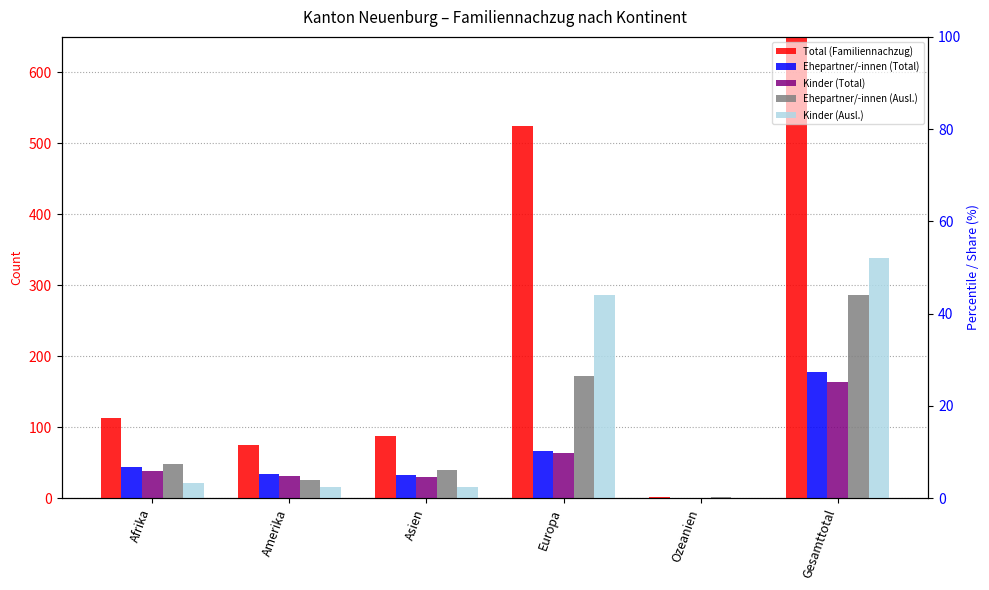

What is the label of the 2nd bar from the left?

Amerika